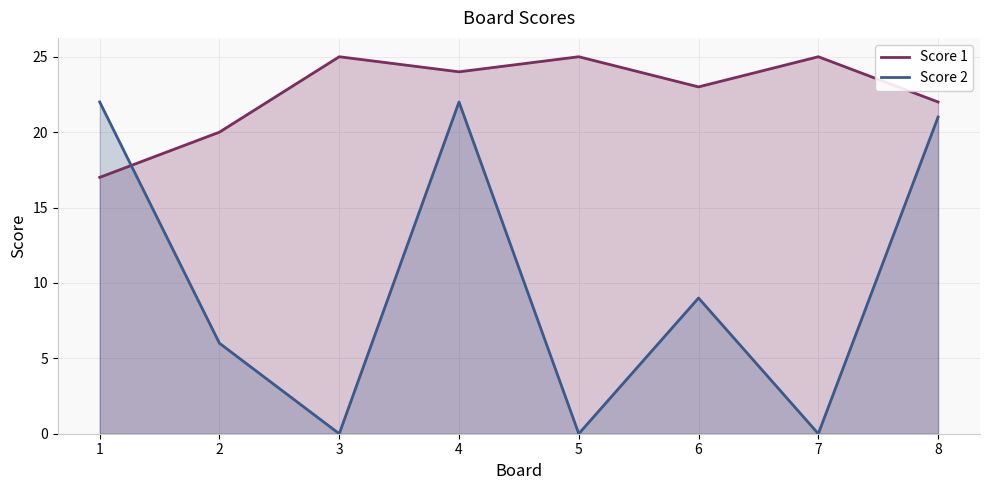

What is the value of the Score 2 point at the 1st from the left?

22